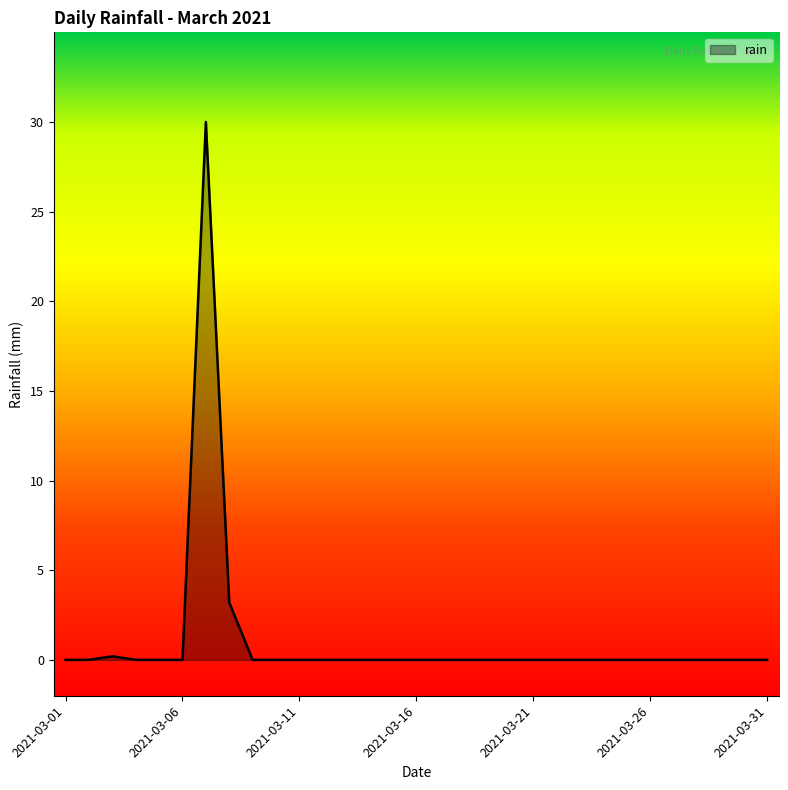

What is the maximum value shown in the chart?

30.0